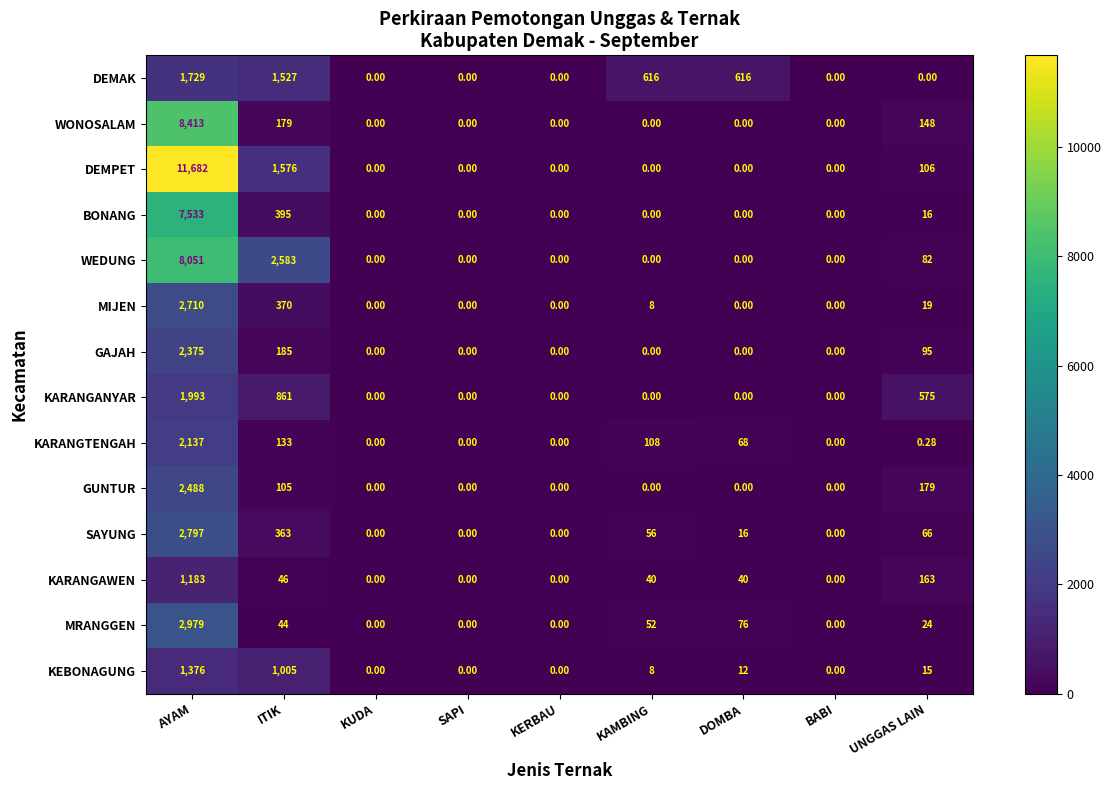

Which series has the widest spread of values?

DEMPET